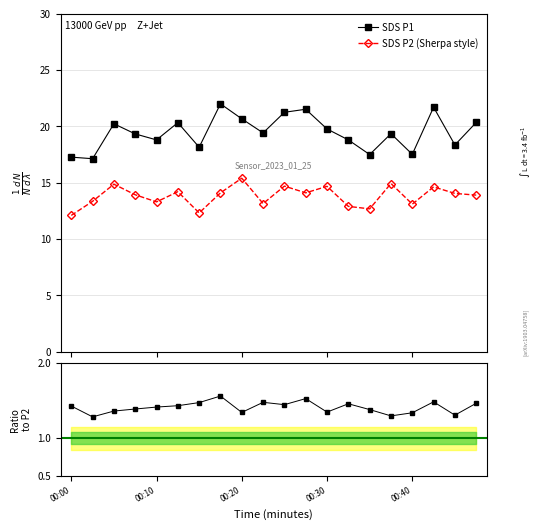

Reading right to left, list all the values displayed in this chart.

SDS_P1: 20.4	18.4	21.7	17.5	19.4	17.5	18.8	19.8	21.5	21.2	19.4	20.7	22.0	18.1	20.3	18.8	19.3	20.2	17.1	17.3
SDS_P2: 13.9	14.1	14.6	13.1	14.9	12.7	12.9	14.7	14.1	14.7	13.2	15.4	14.1	12.3	14.2	13.3	13.9	14.9	13.3	12.1